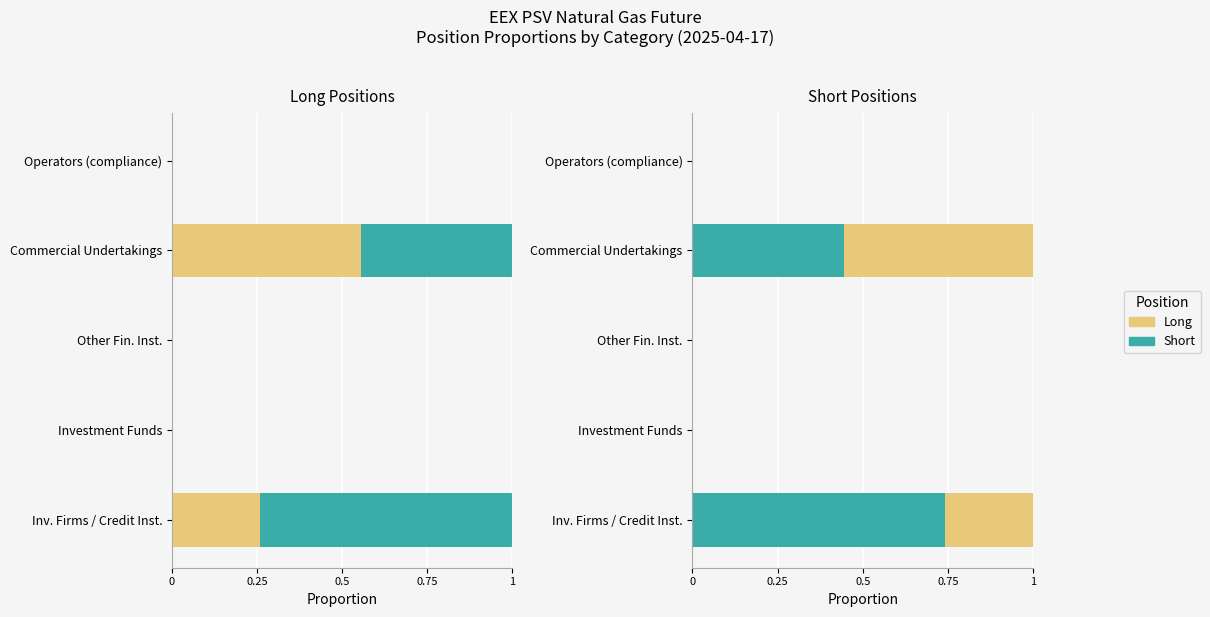

What is the maximum value for Short?

0.7